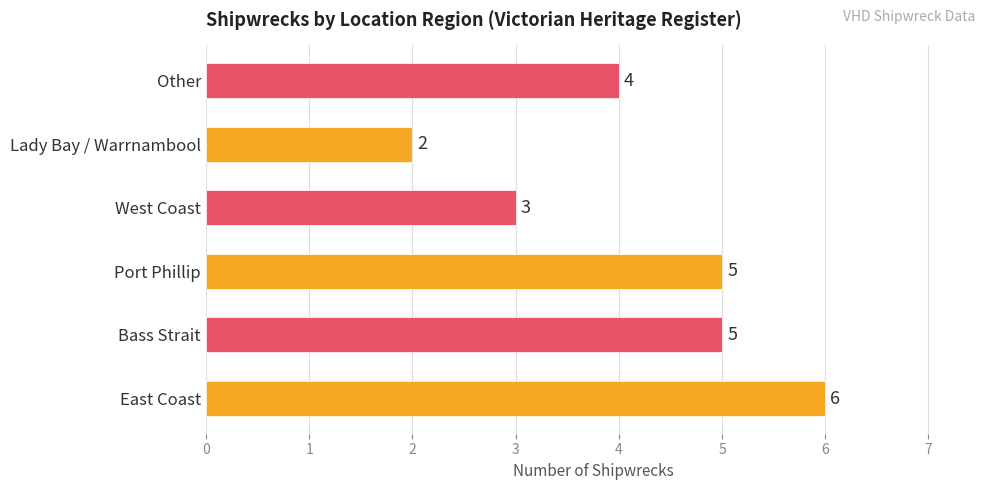

Reading bottom to top, what are all the values shown in this chart?

6	5	5	3	2	4